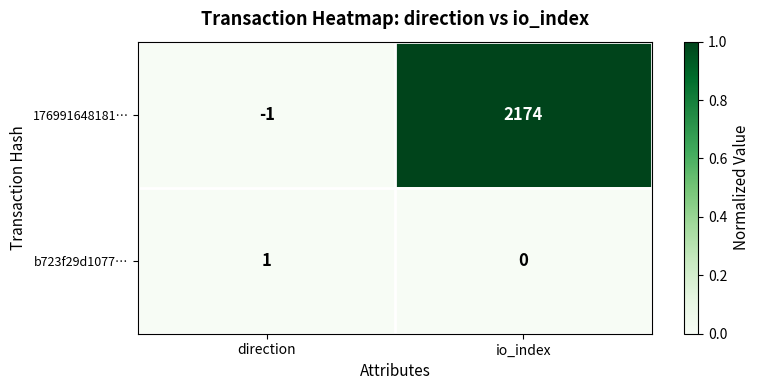

At which label is b723f29d1077… closest to 0?

io_index